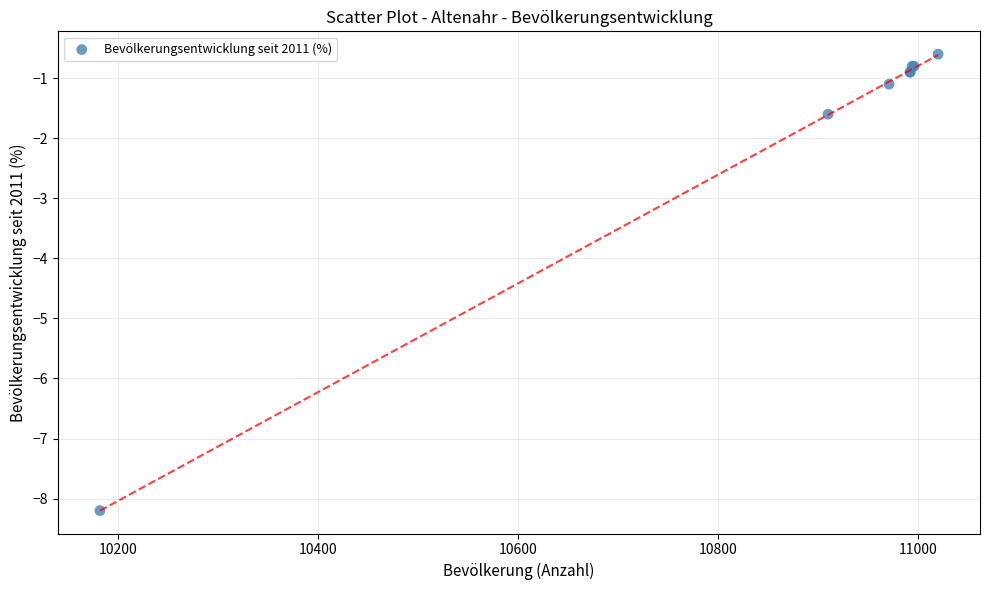

What Y value in the scatter plot is closest to -4?

-1.6